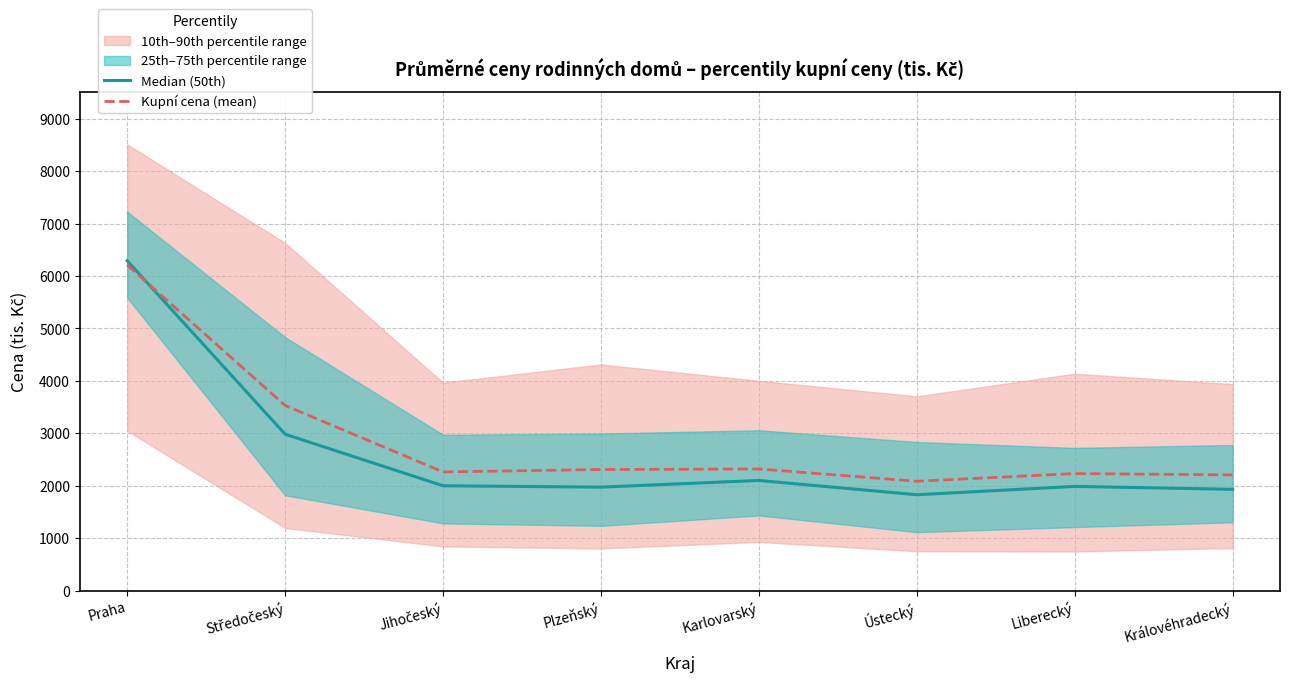

Does the chart display data point markers on the line(s)?

No